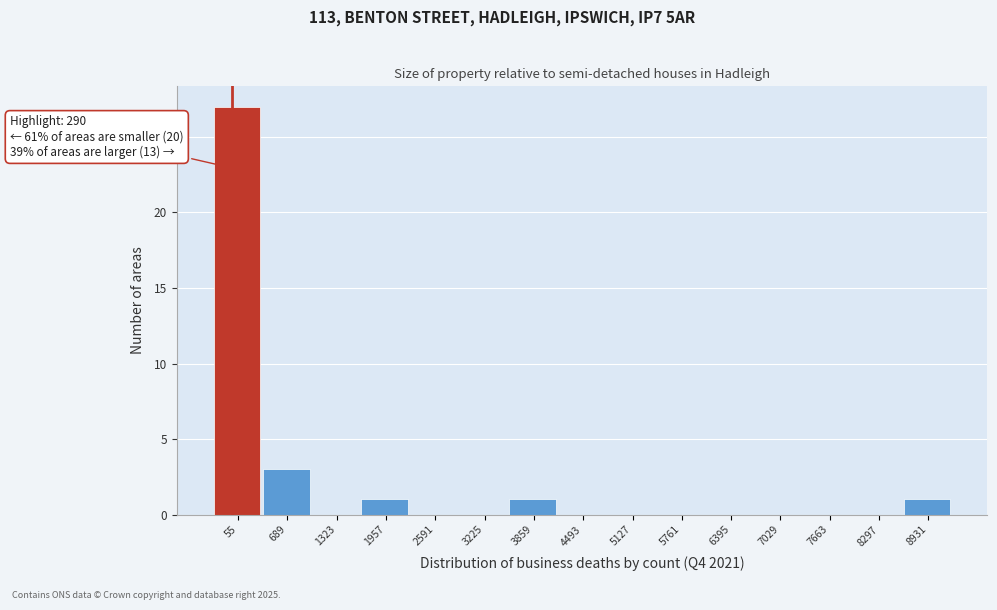

Reading left to right, extract all data points from this chart.

55=27	689=3	1323=0	1957=1	2591=0	3225=0	3859=1	4493=0	5127=0	5761=0	6395=0	7029=0	7663=0	8297=0	8931=1